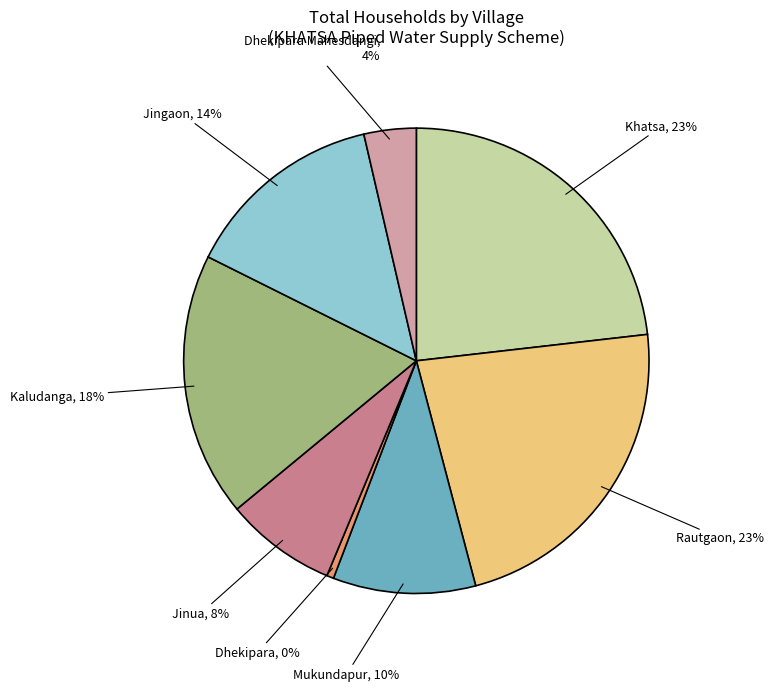

Is there any slice that represents more than half of the pie?

No